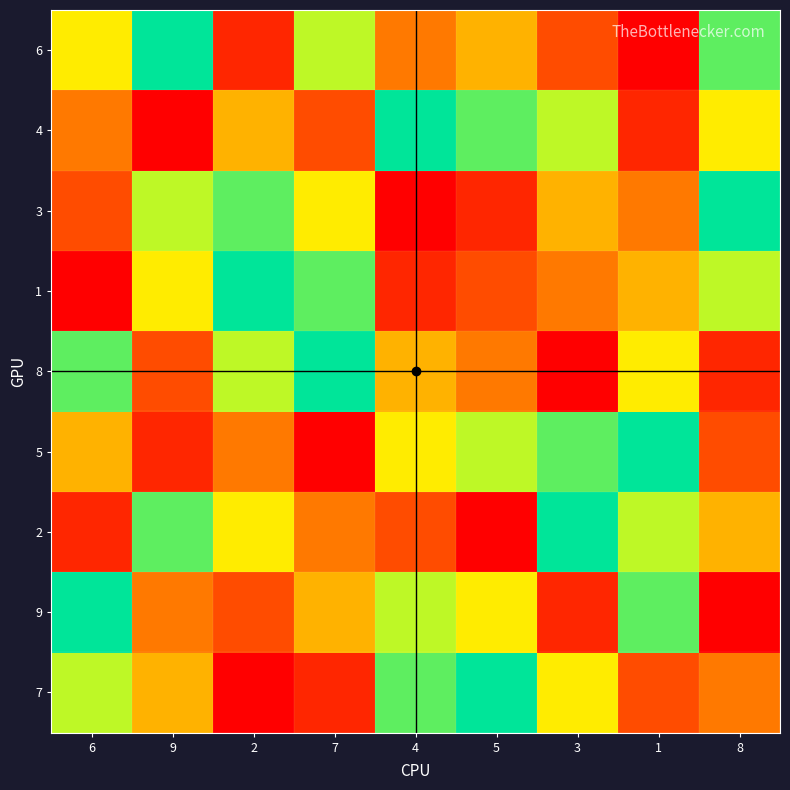

What is the total value across all series at 2?

45